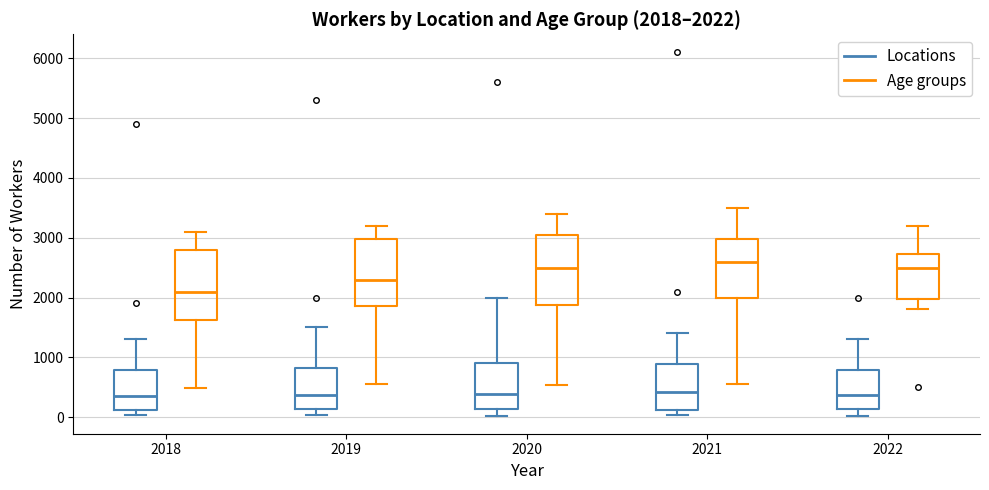

Which box's median line is the highest?

2021 (Age groups)